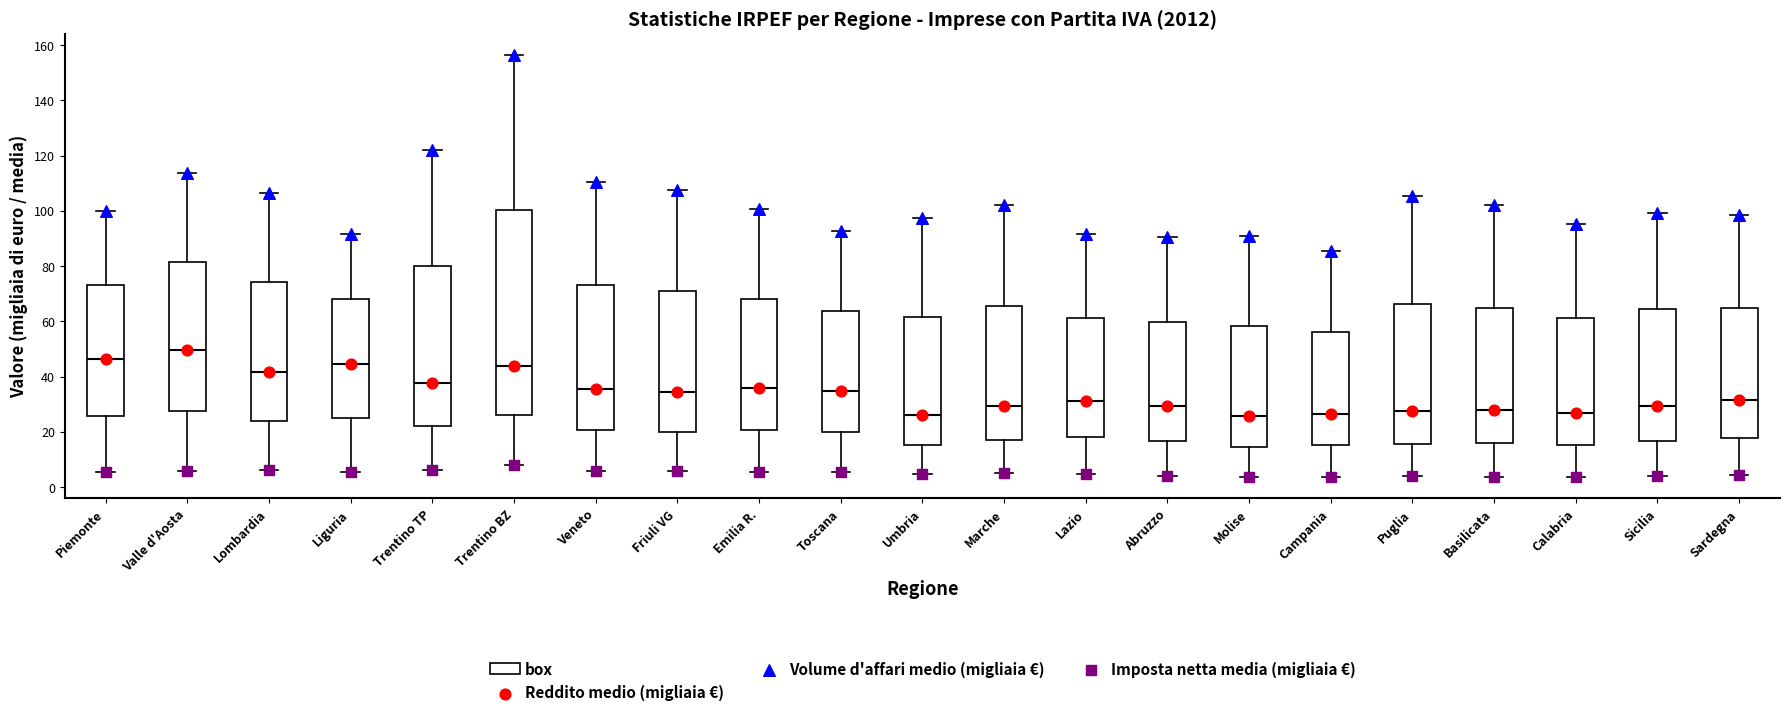

Comparing the boxes themselves (not the whiskers), which one is the tallest?

Trentino BZ